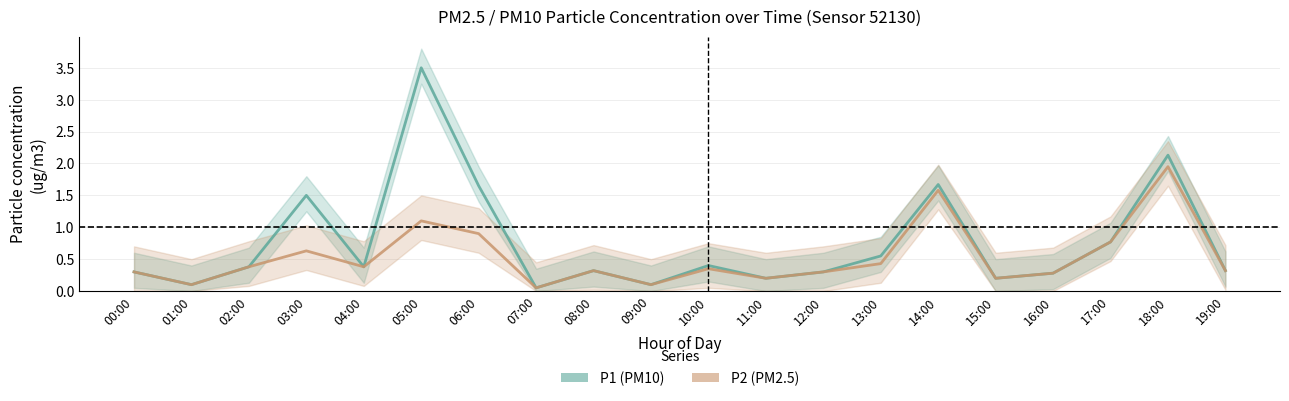

Does the chart have visible grid lines?

Yes